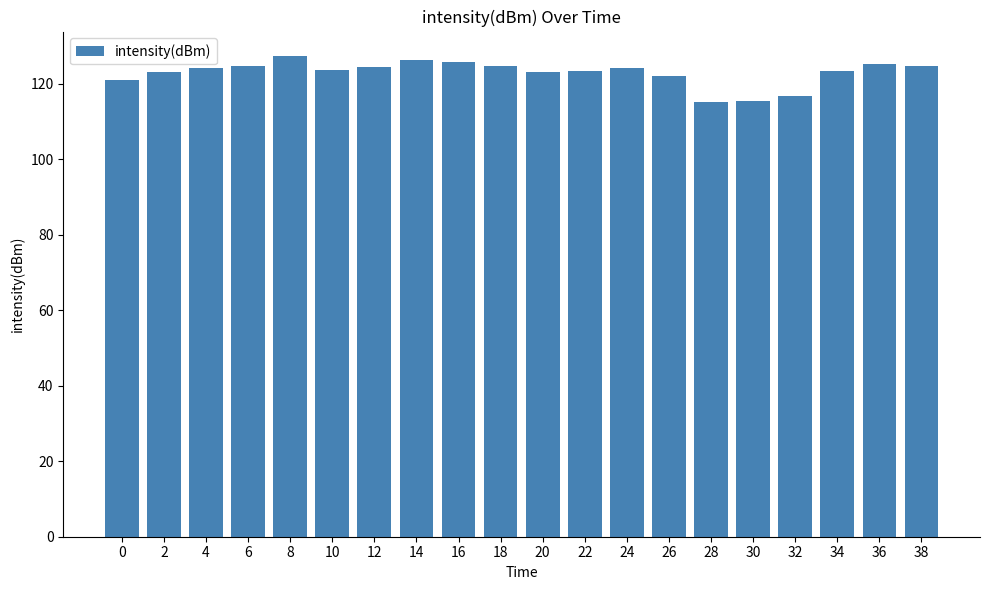

What is the sum of the values at 36 and 30?

240.6